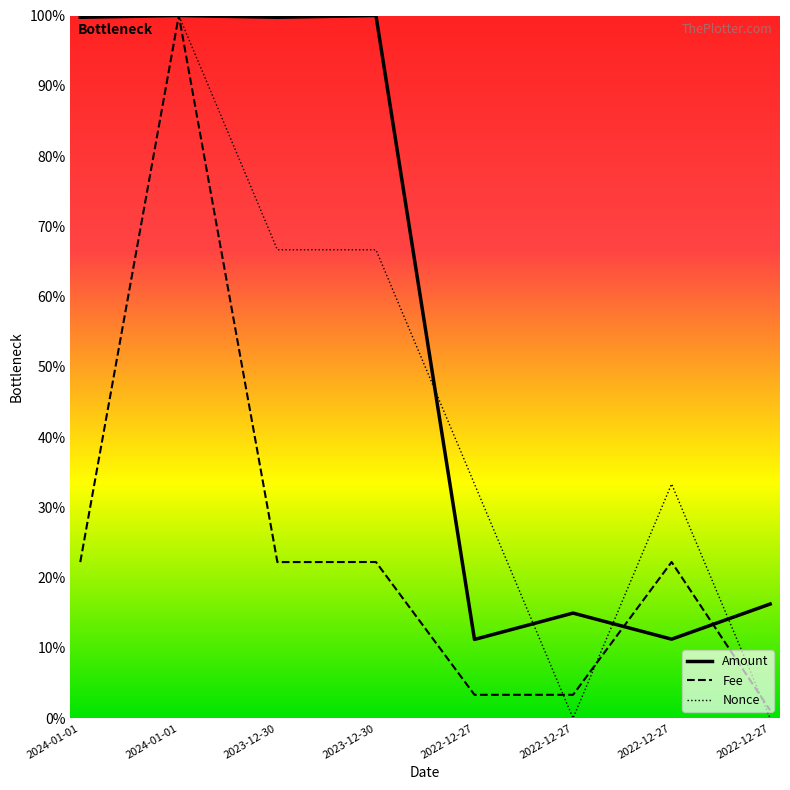

What is the difference between the maximum and minimum values in the Fee series?

98.9